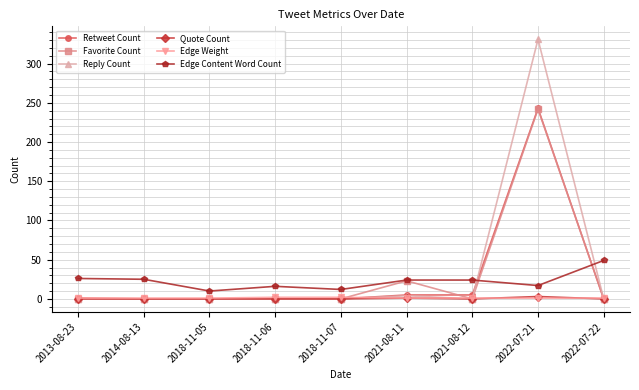

What is the difference between the highest and lowest values at 2018-11-06?

16